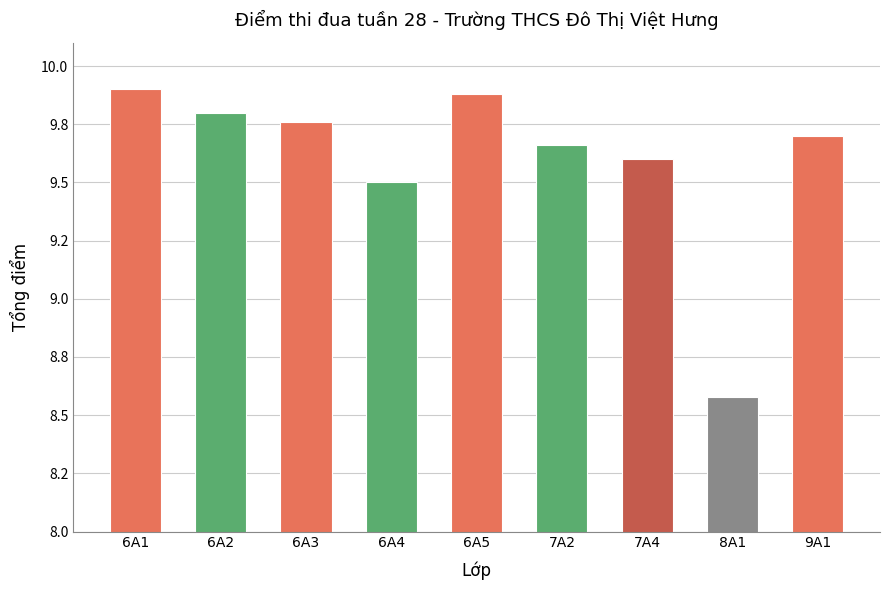

Rank the categories by value from highest to lowest.

6A1, 6A5, 6A2, 6A3, 9A1, 7A2, 7A4, 6A4, 8A1